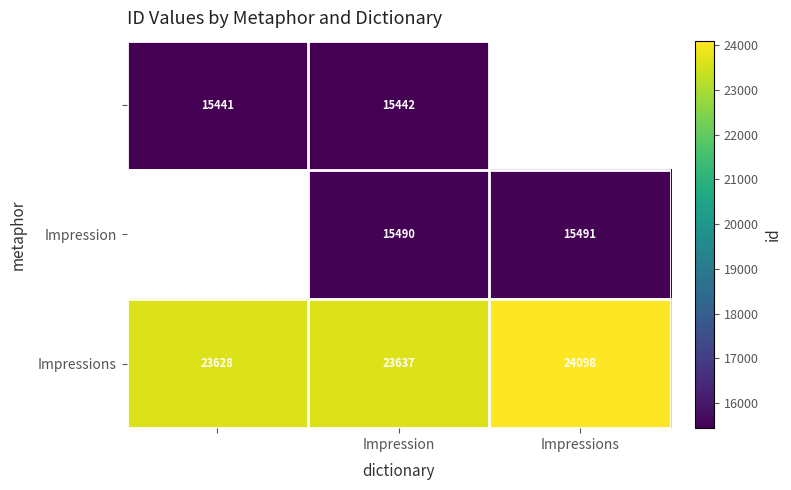

Is it true that Impressions equals 24098 at Impressions?

True